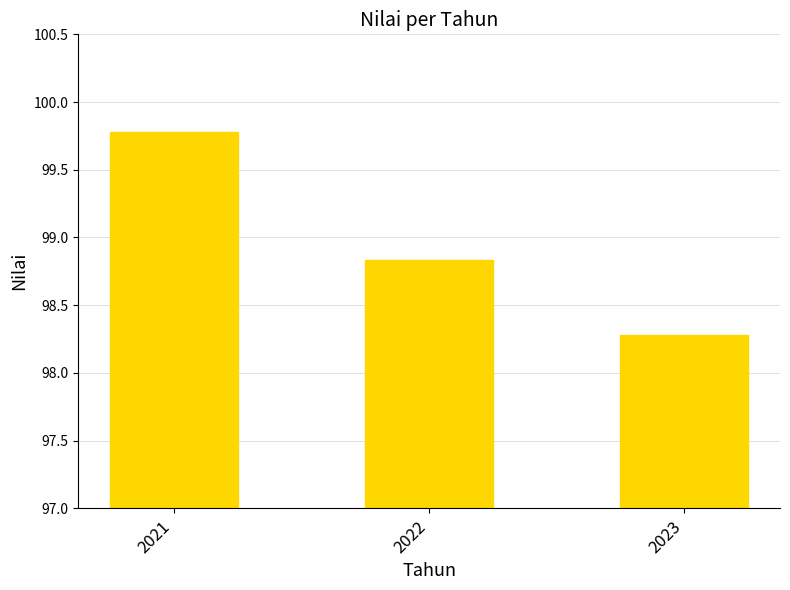

Between 2022 and 2021, which is larger?

2021